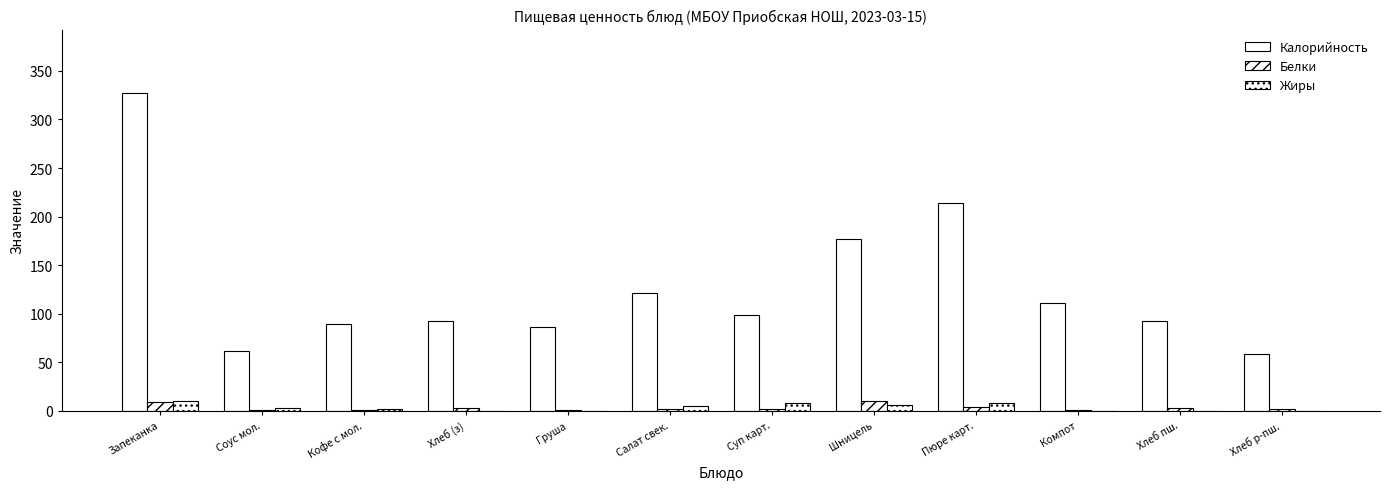

How many categories are shown in the chart?

12